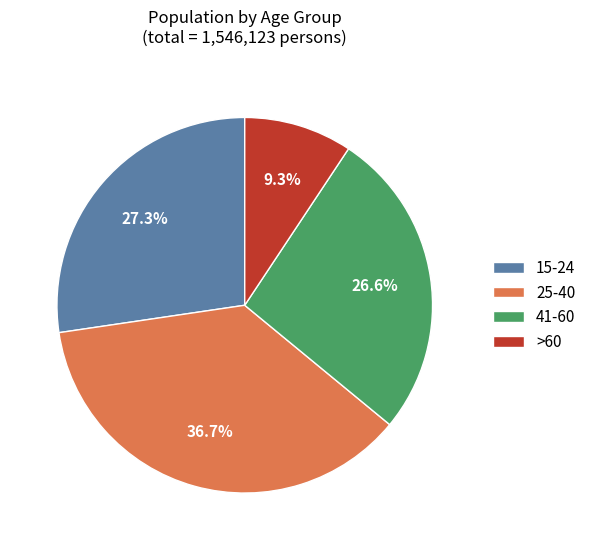

To the nearest percent, what is the difference between the largest and smallest slice percentages?

27%